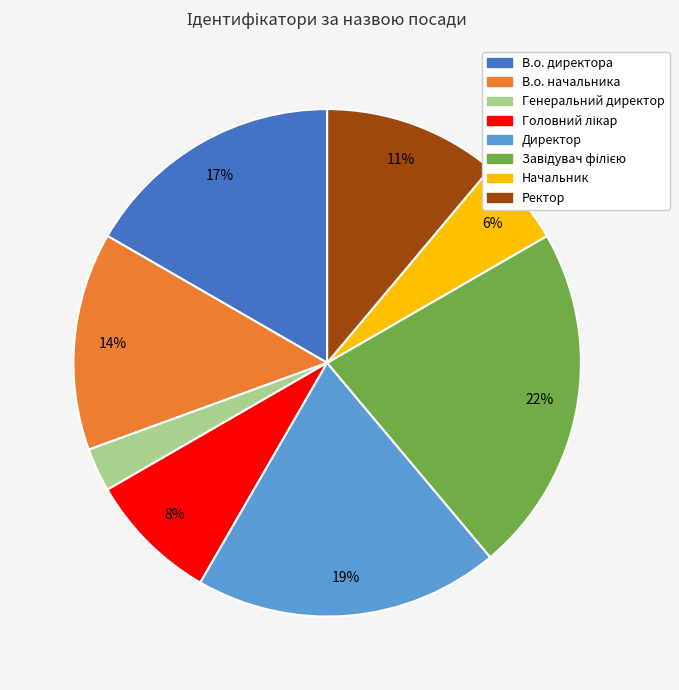

To the nearest percent, what is the difference between the Генеральний директор and Ректор slice percentages?

8%